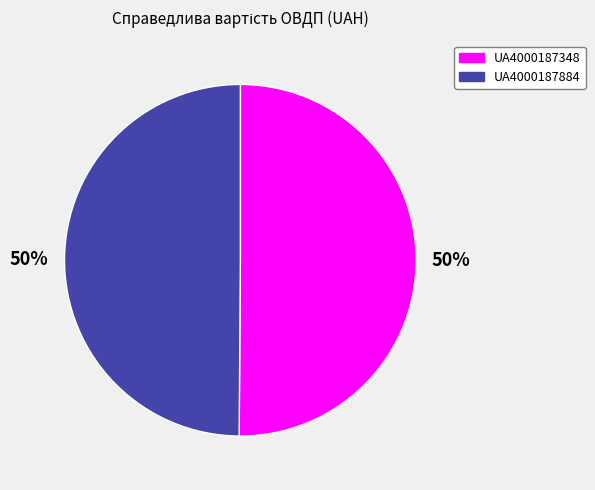

Is it true that UA4000187348 is 50% of the pie?

True